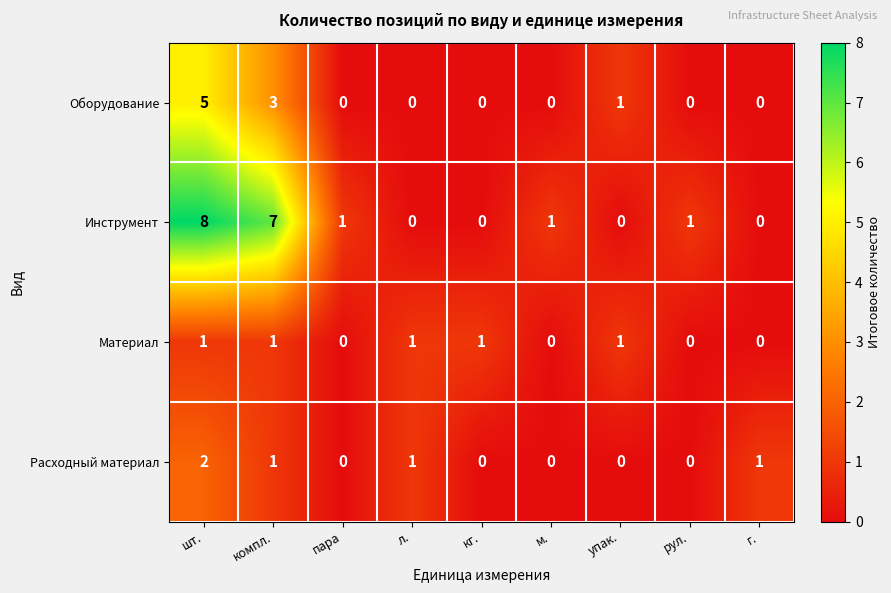

What is the difference between the maximum and minimum values in the Инструмент series?

8